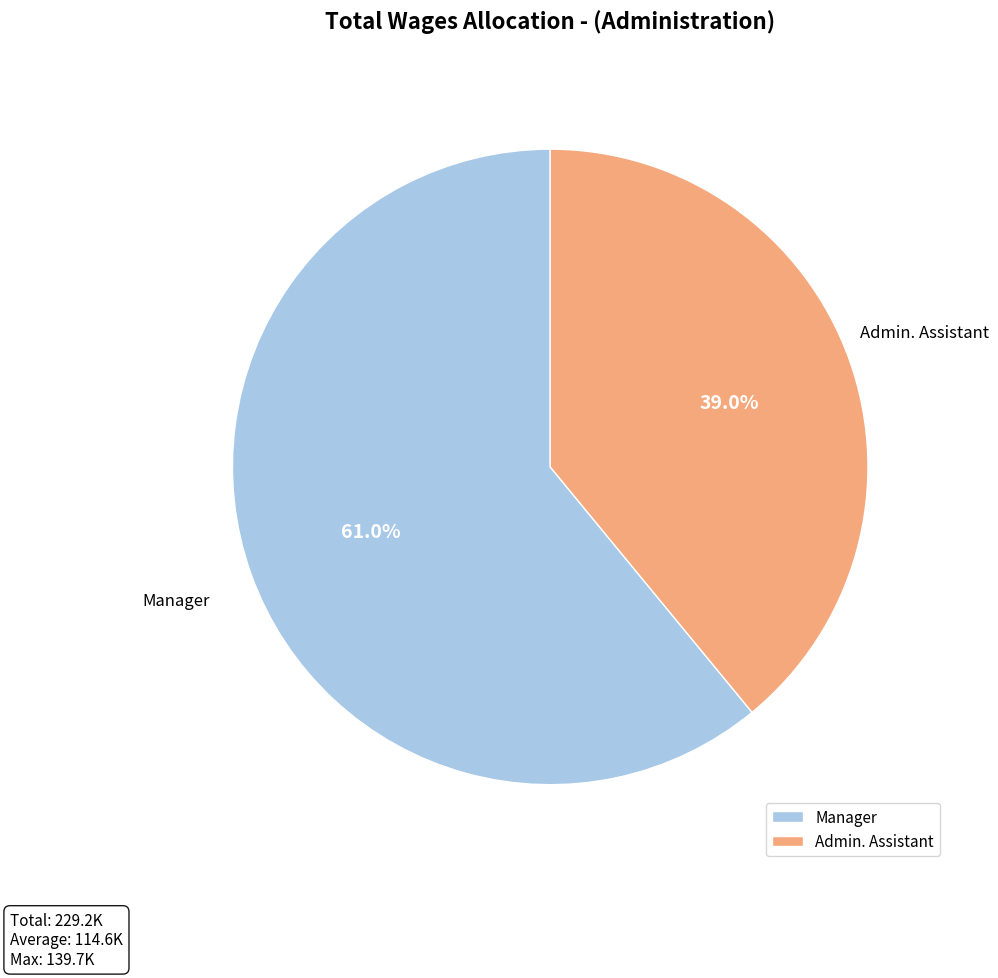

Do Admin. Assistant and Manager together represent more than half of the pie?

Yes